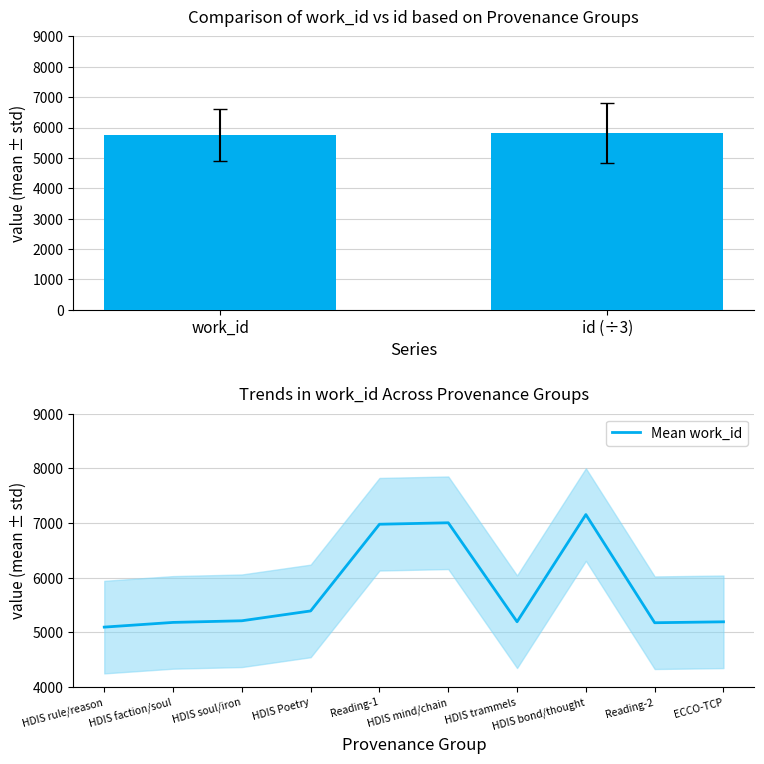

Are the bars grouped side by side (vs. stacked)?

No